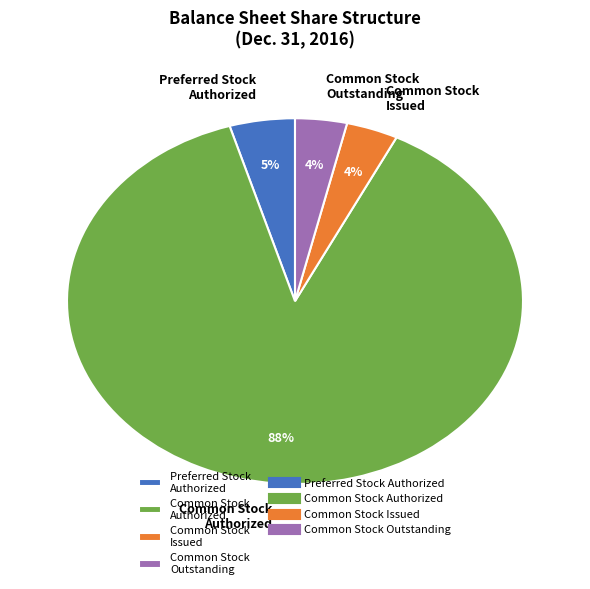

Count the number of slices in the pie.

4